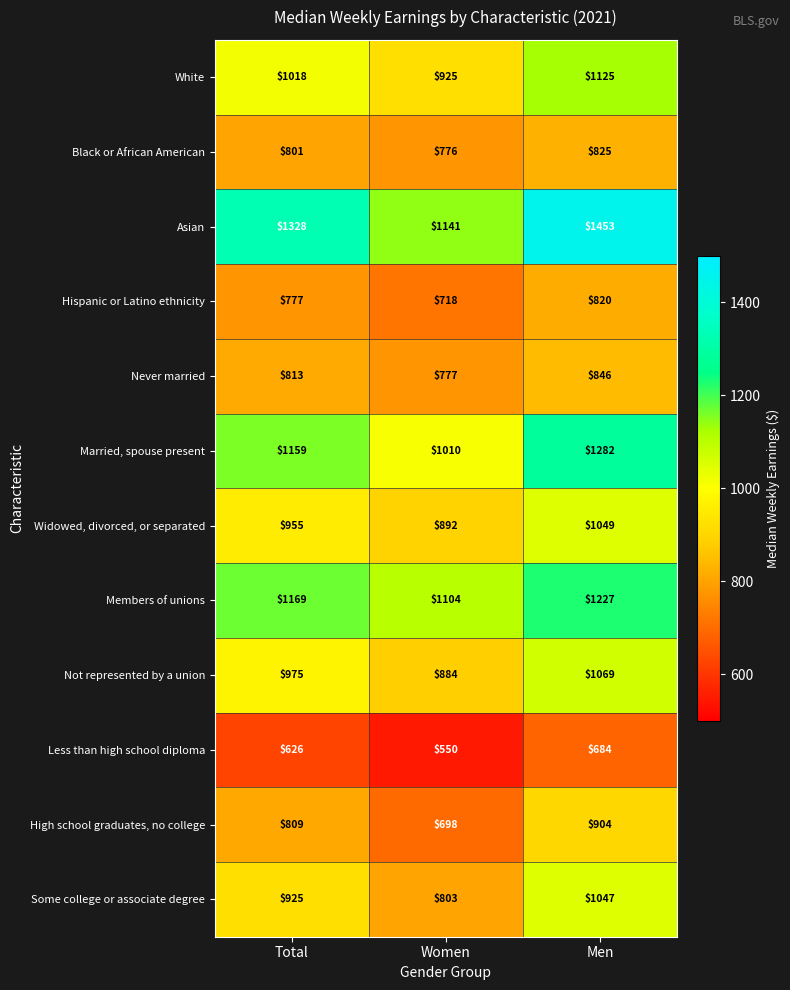

At which label is High school graduates, no college closest to 801?

Total